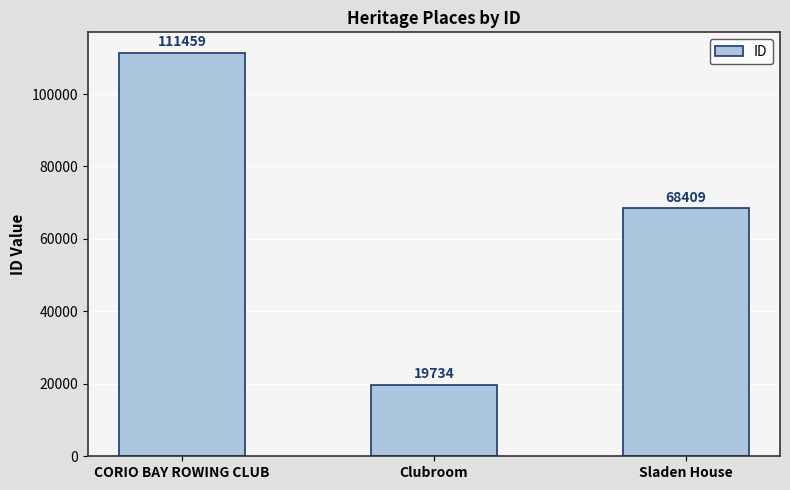

The value at Clubroom is 32735. True or false?

False